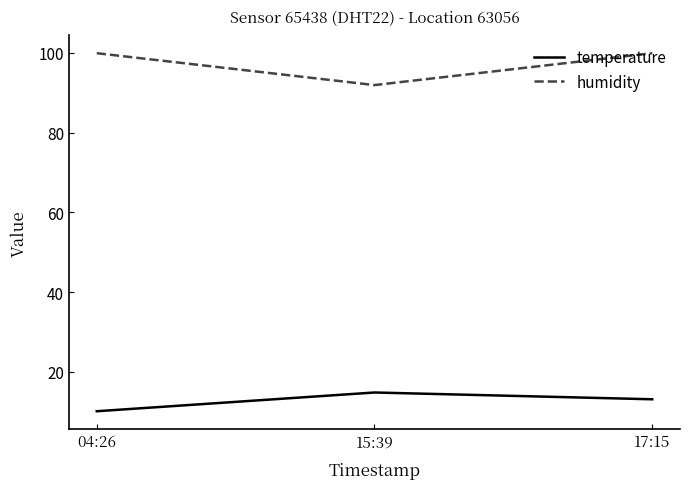

Is the value of humidity at 15:39 greater than the value of temperature at 04:26?

Yes